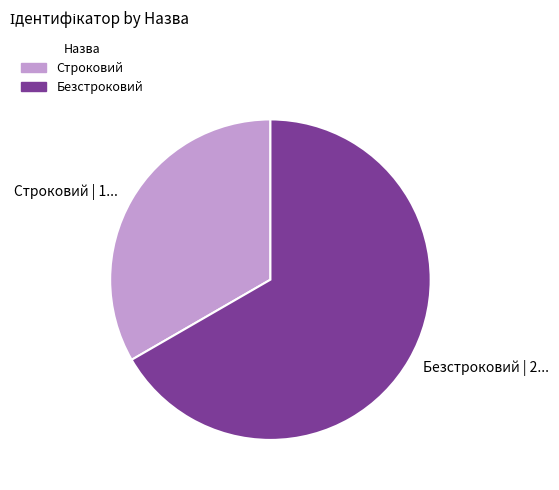

Which slice represents more than half of the pie?

Безстроковий